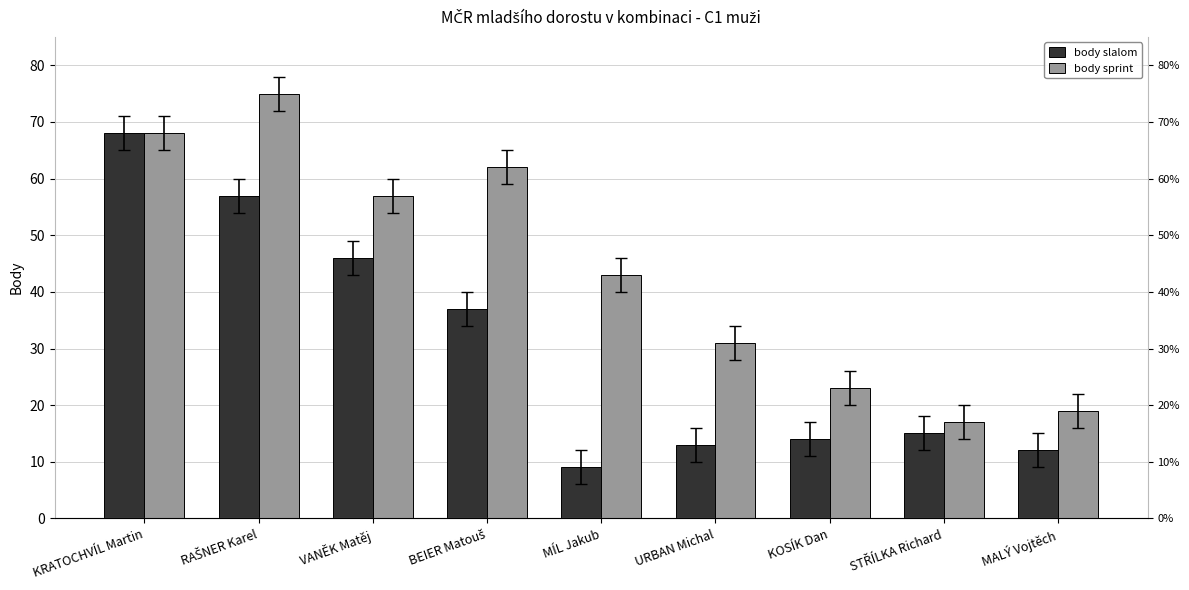

The value of body sprint at VANĚK Matěj is 57. True or false?

True